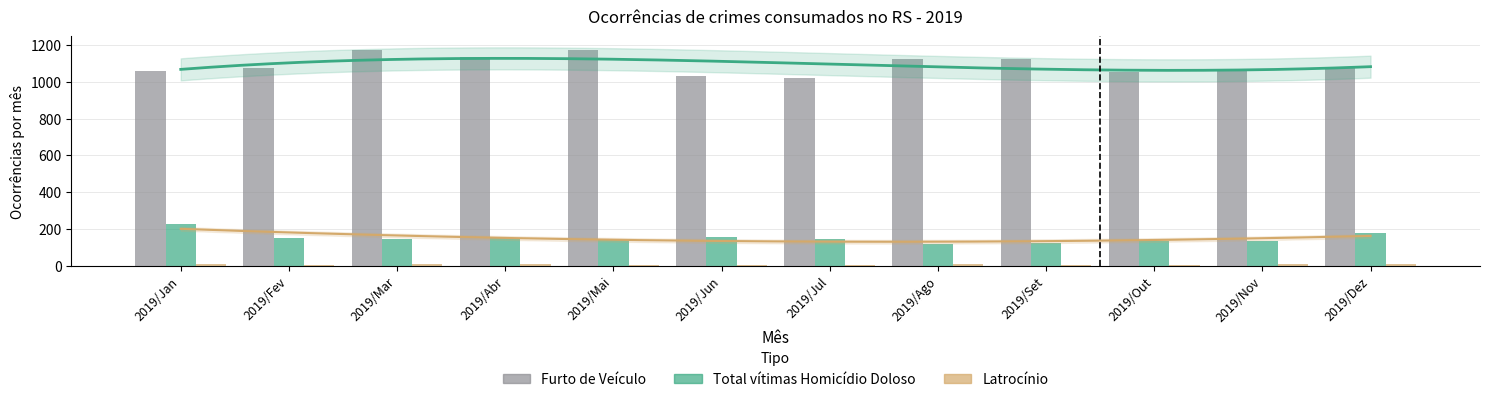

What is the difference between the Total de vítimas de Homicídio Doloso values at 2019/Jun and 2019/Jul?

11